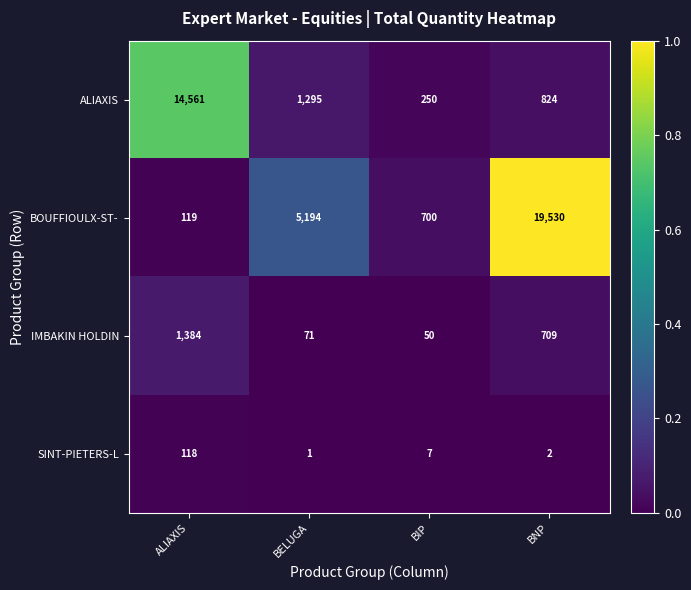

Where does the SINT-PIETERS-L series first go above 7?

ALIAXIS